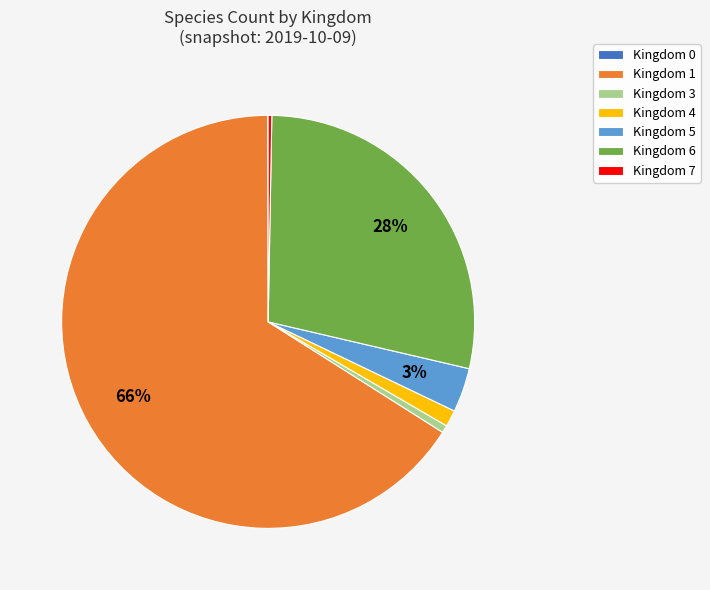

To the nearest percent, what is the average slice percentage?

14%